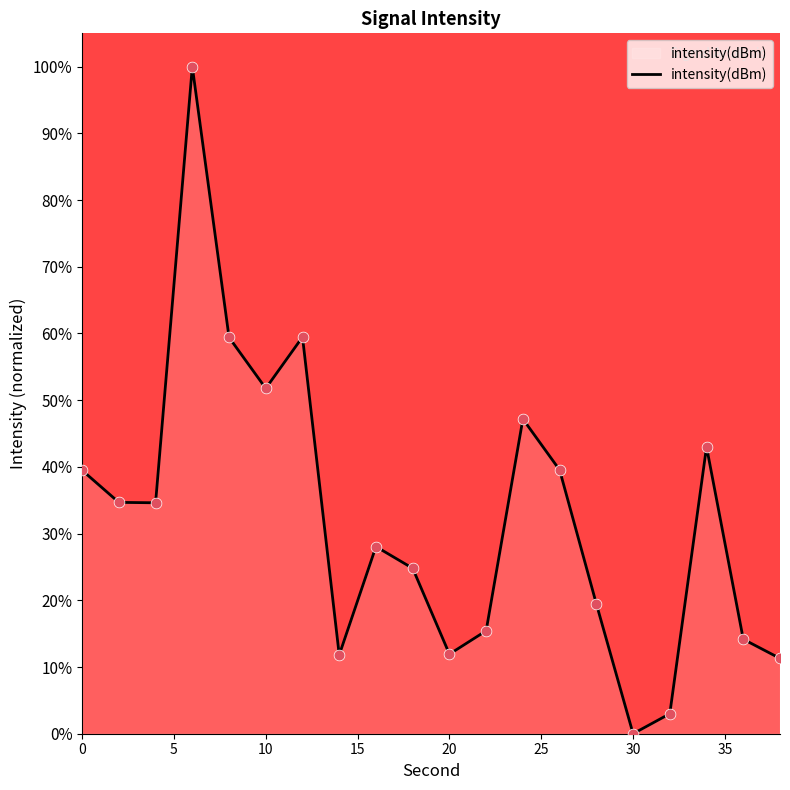

What is the maximum value shown in the chart?

100.0